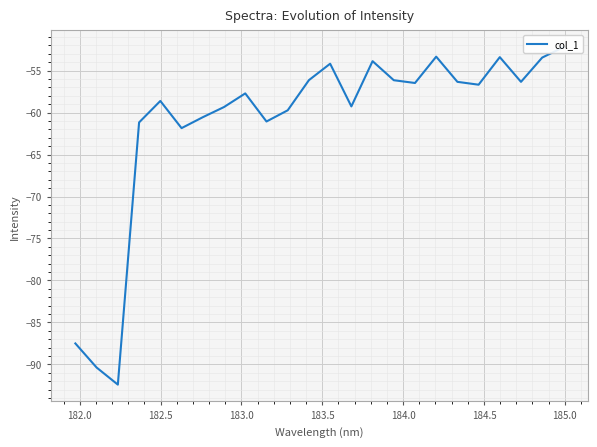

What is the average value?

-61.2